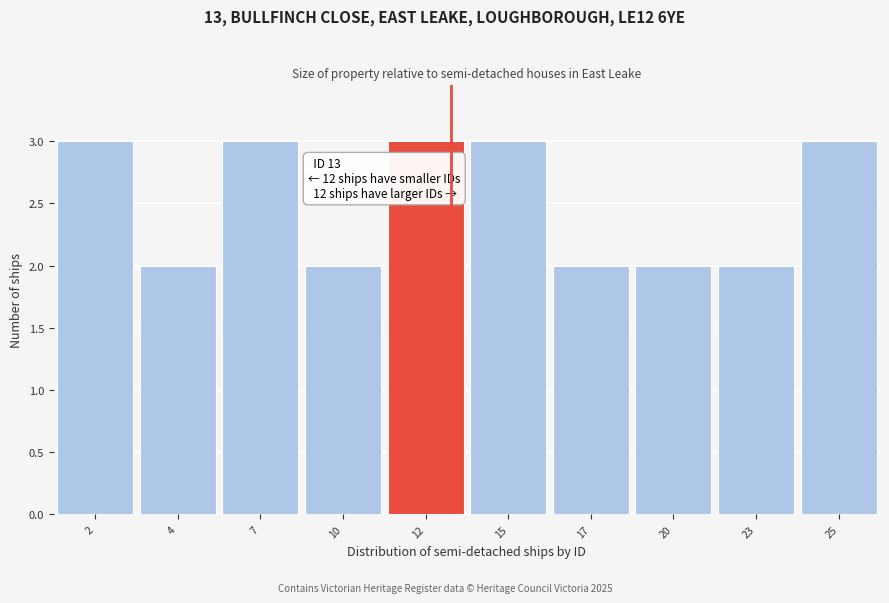

Reading left to right, what are all the values shown in this chart?

3	2	3	2	3	3	2	2	2	3